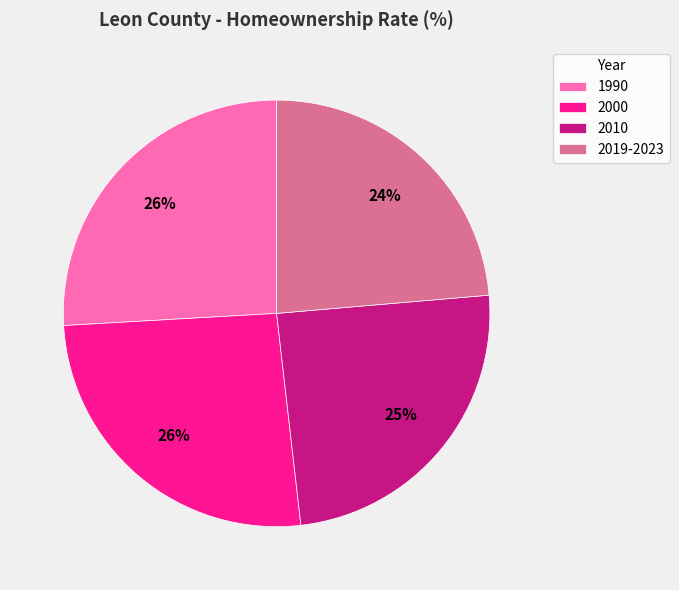

Is the sum of 2019-2023 and 2010 greater than half?

No